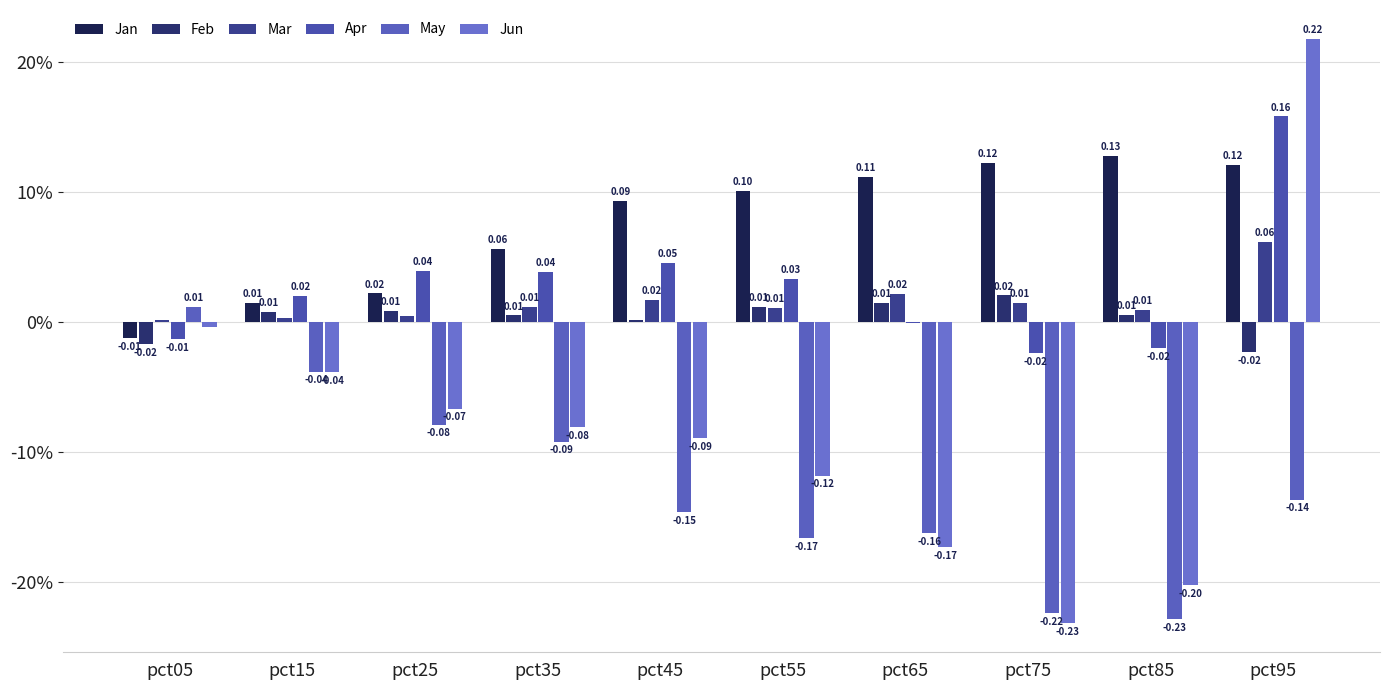

How many categories are shown in the chart?

10